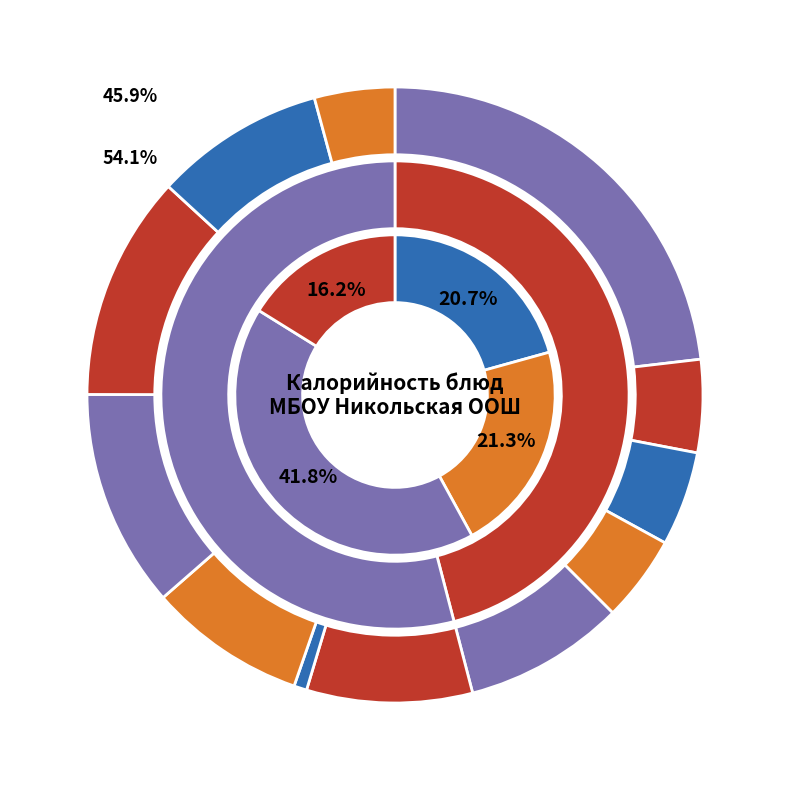

To the nearest percent, what is the average slice percentage?

8%